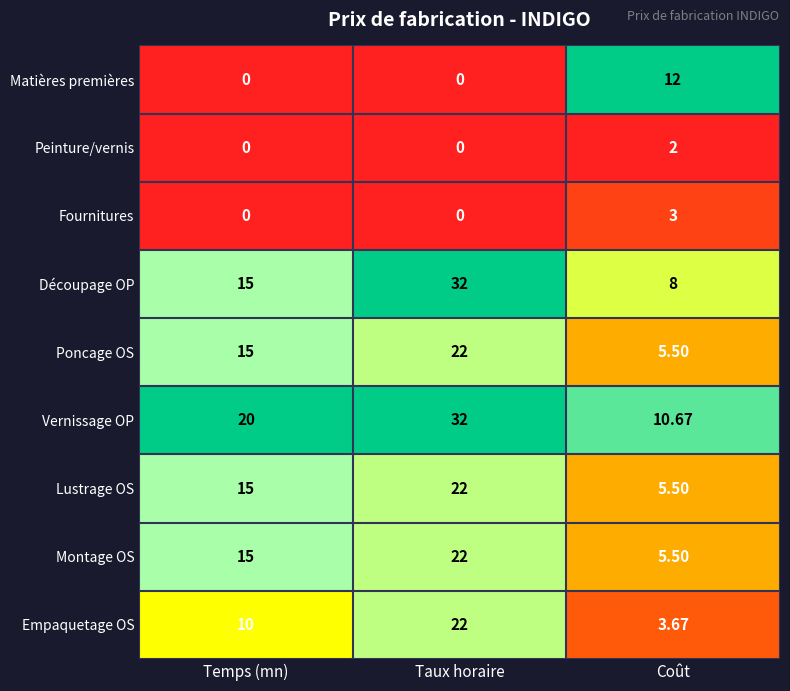

Is the value of Montage OS at Taux horaire greater than the value of Vernissage OP at Temps (mn)?

Yes